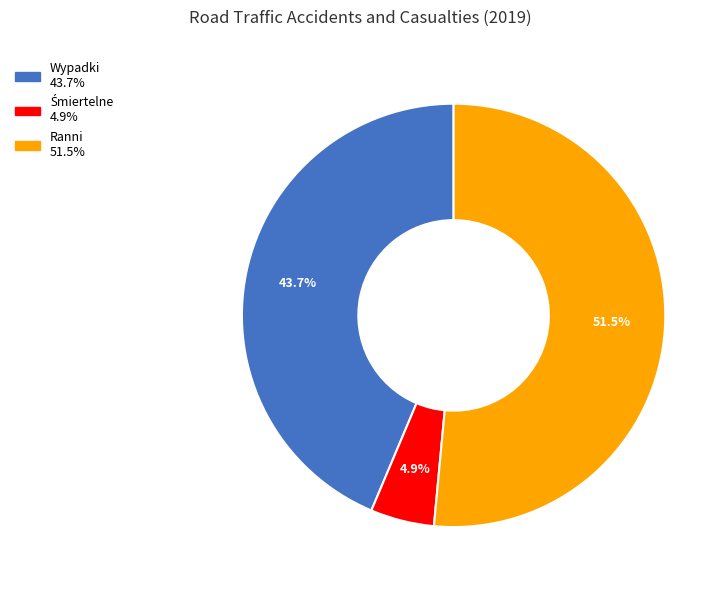

The Wypadki slice represents 34% of the pie. True or false?

False